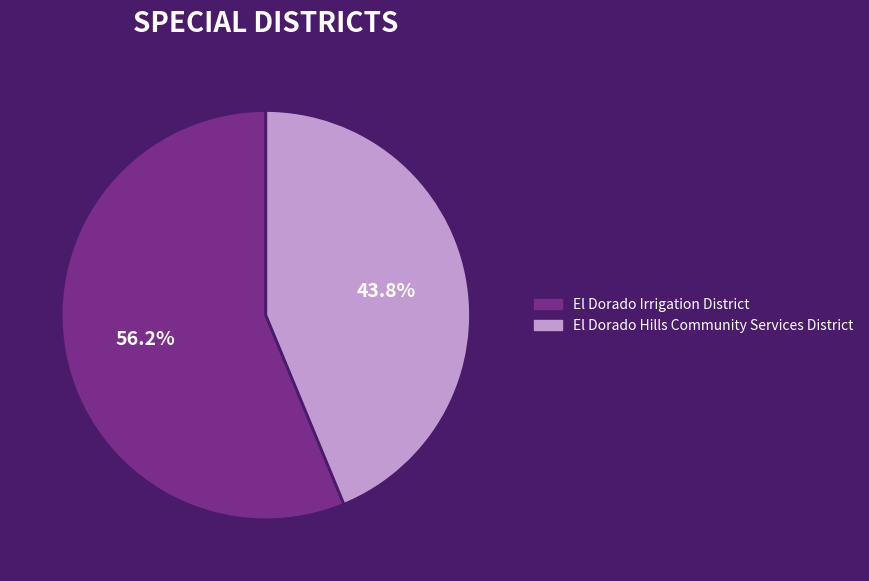

Which category has the smallest portion of the pie?

El Dorado Hills Community Services District